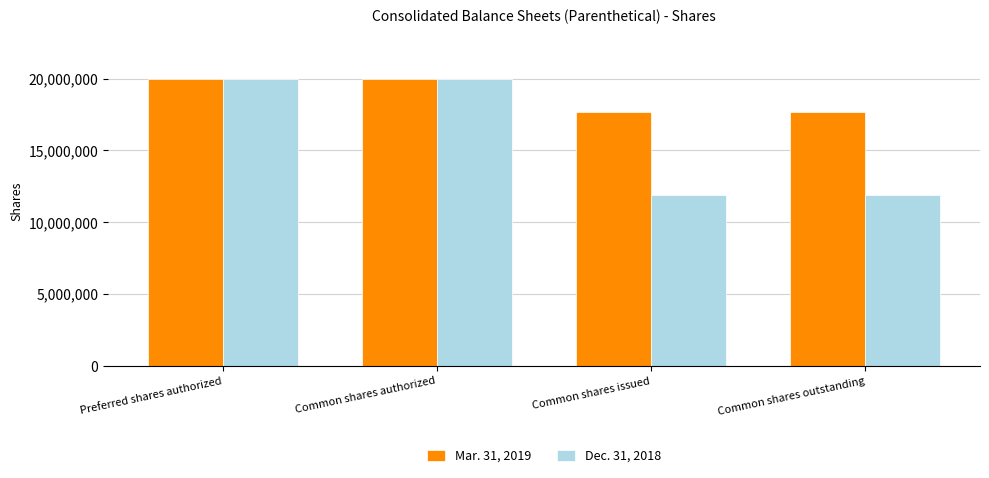

The Dec. 31, 2018 series shows 11884804 at Common shares outstanding. True or false?

True